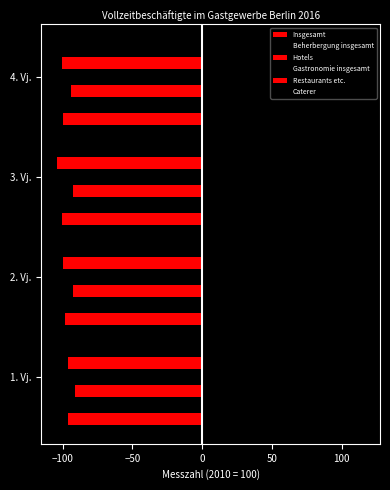

Count the number of data series in this chart.

6